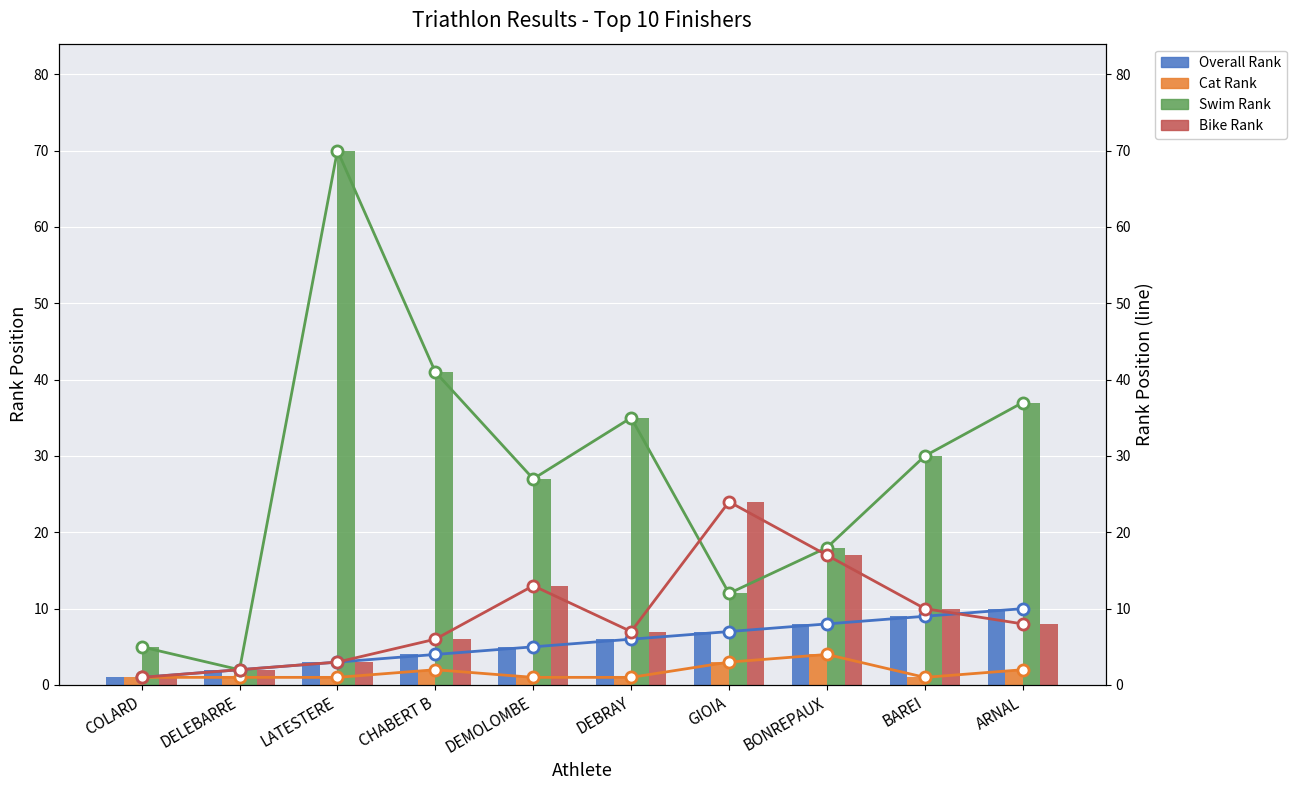

What is the label of the 7th bar from the left?

GIOIA